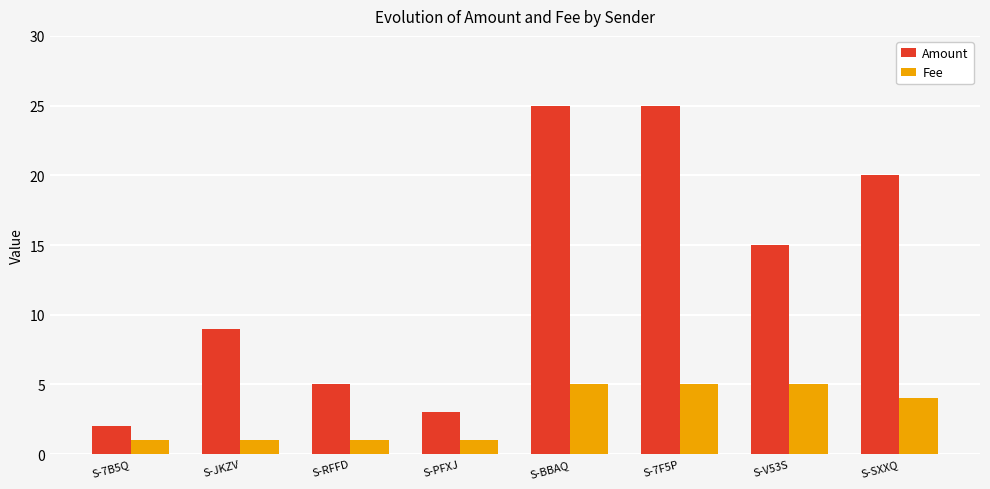

Is the value of Fee at S-JKZV greater than the value of Amount at S-V53S?

No